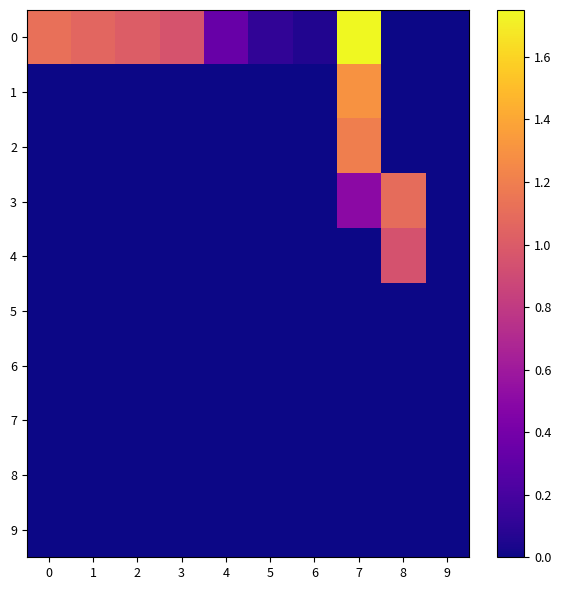

Which category has the highest value across all series?

7